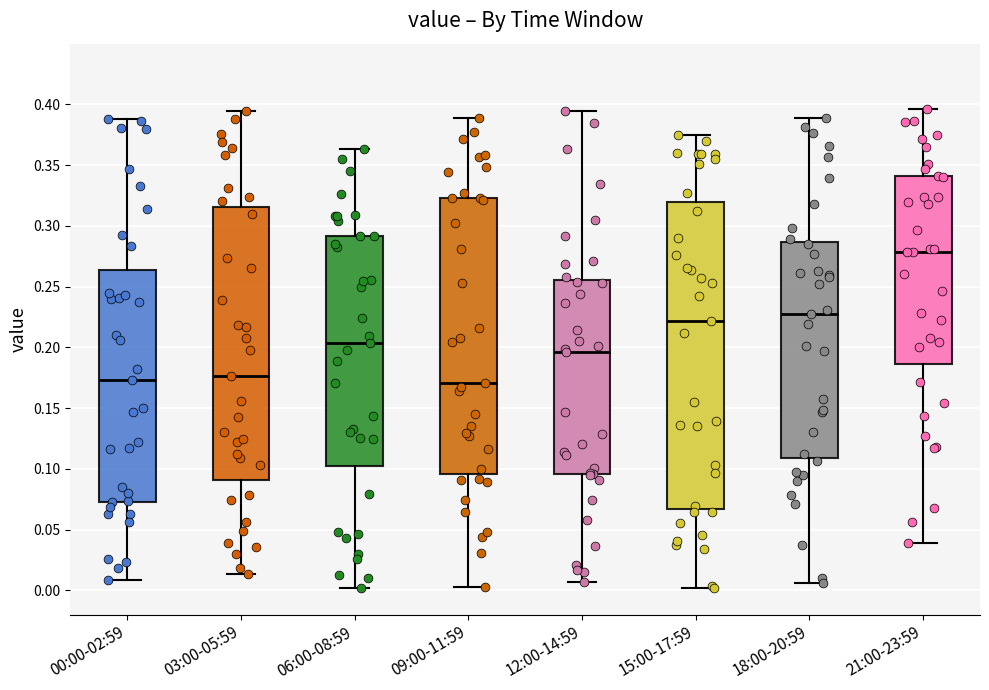

Which box is the tallest, from its lower edge to its upper edge?

15:00-17:59